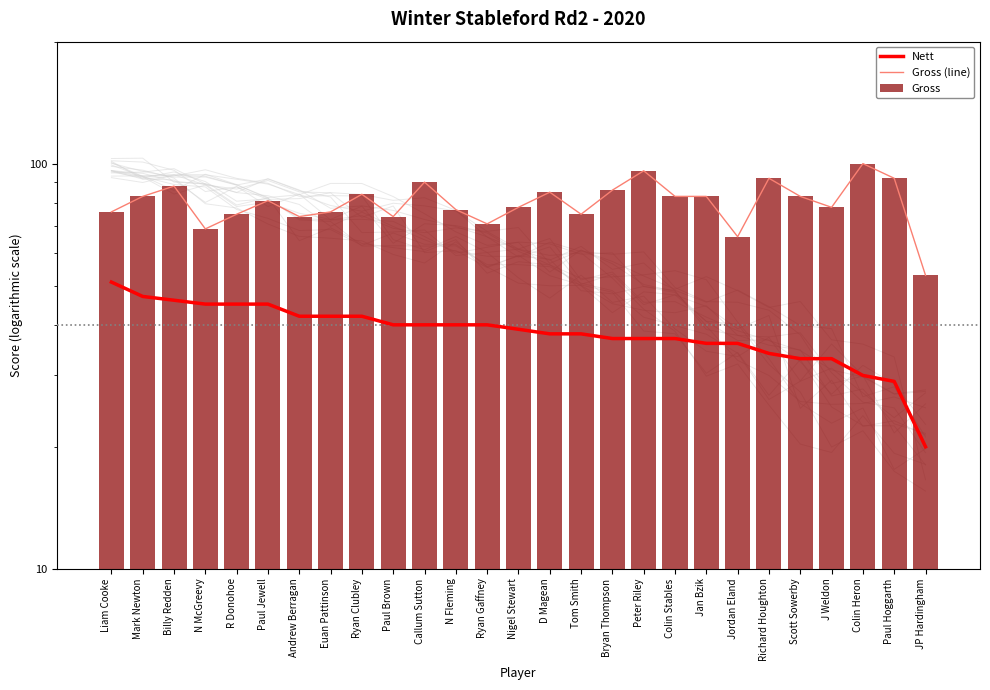

What is the label of the 21st bar from the right?

Andrew Berragan